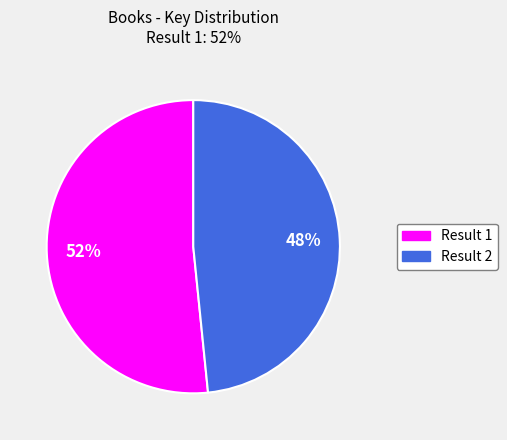

Is there any slice that represents more than half of the pie?

Yes